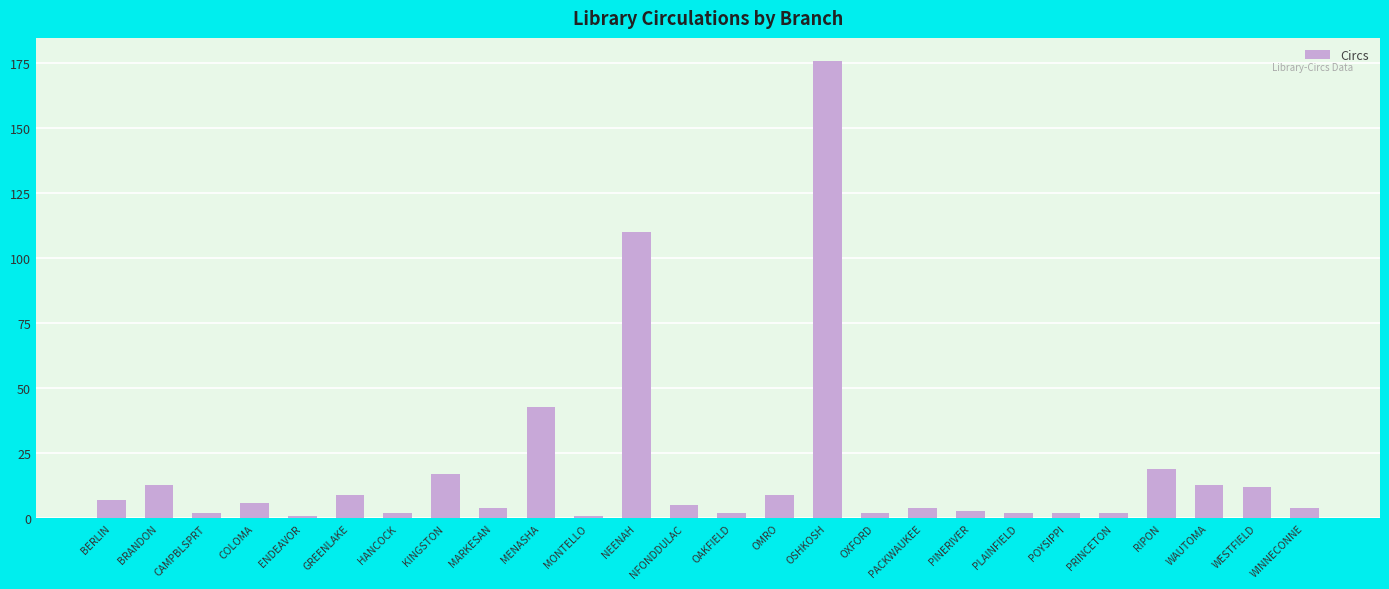

What is the value of the 2nd bar from the left?

13